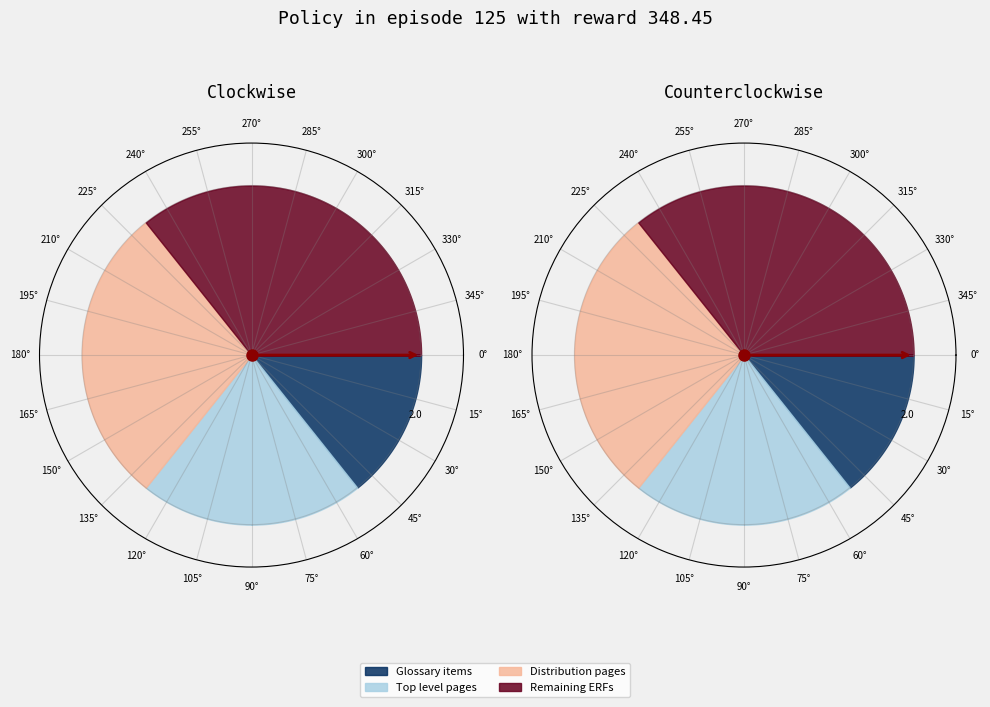

What is the largest slice in the pie chart?

Transition remaining ERFs